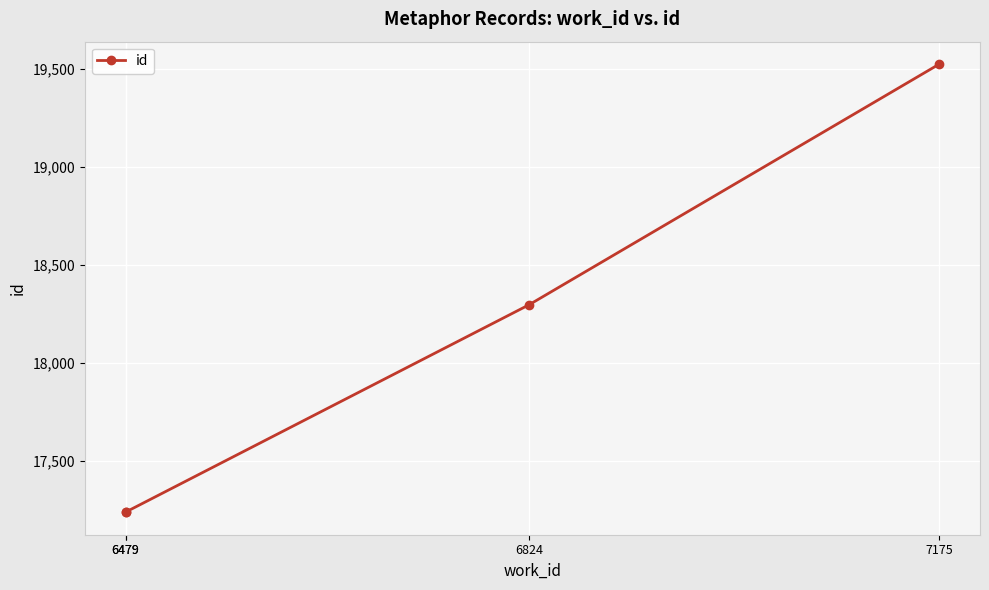

What is the minimum value shown in the chart?

17238